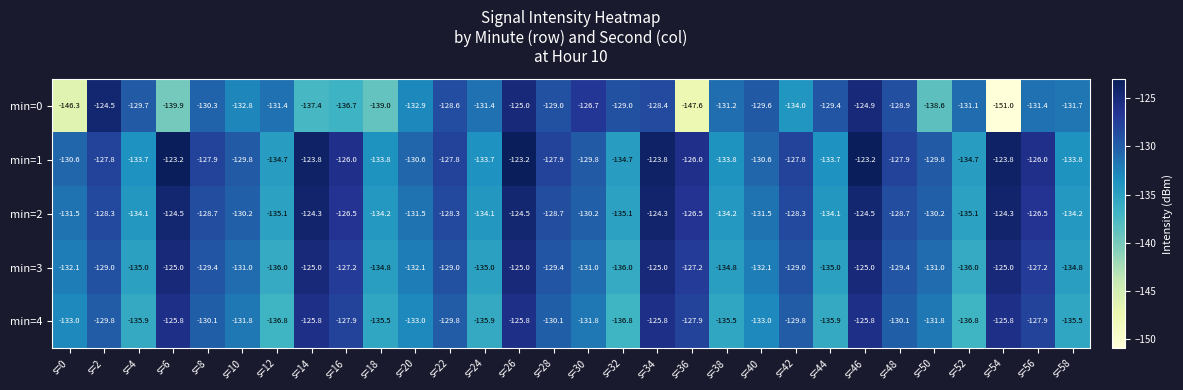

List the series in order of their peak value, lowest first.

min=4, min=3, min=0, min=2, min=1